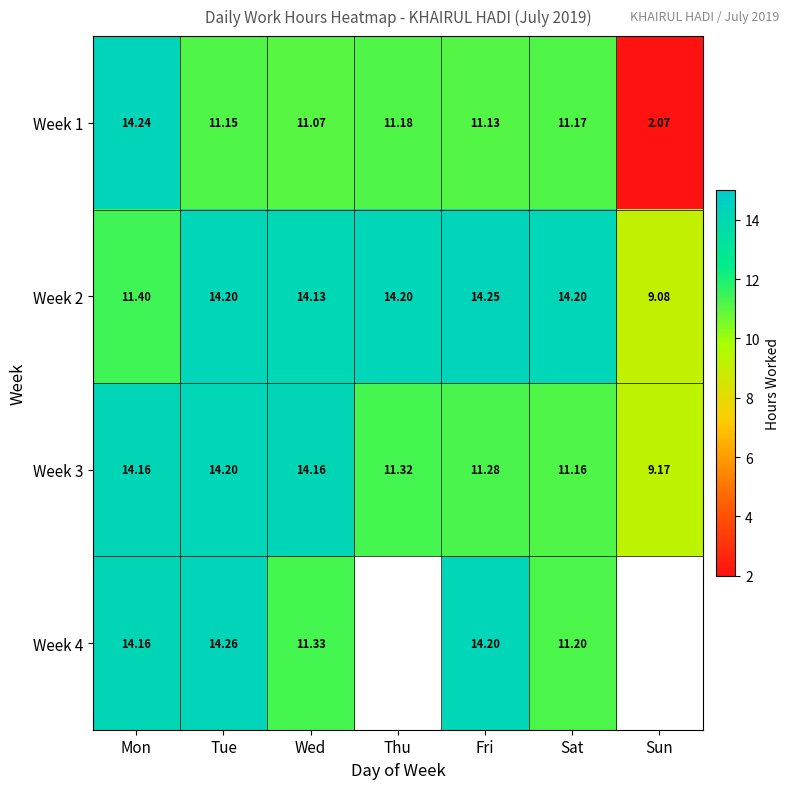

What is the greatest value displayed?

14.3